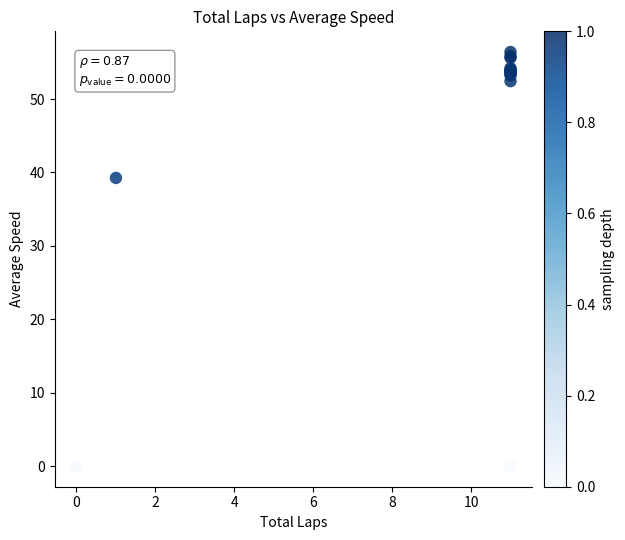

What Y value in the scatter plot is closest to 28?

39.3